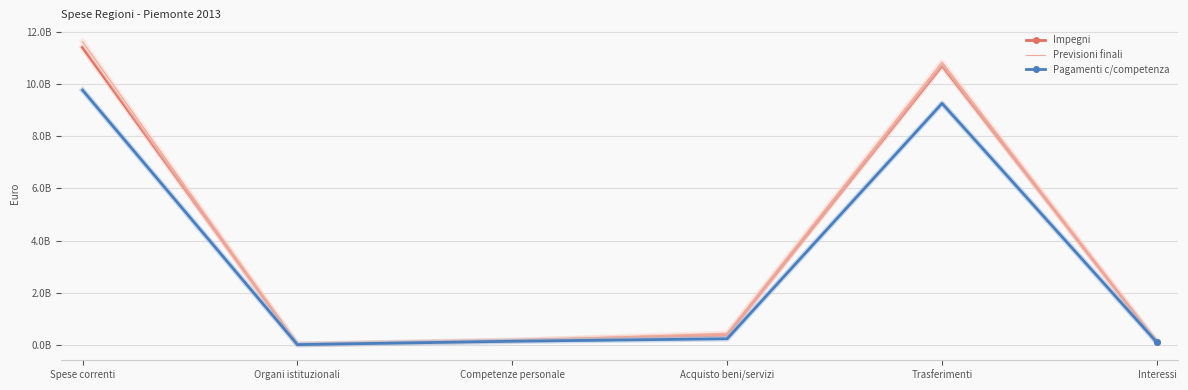

What are all the series names shown in the legend?

Impegni, Previsioni finali, Pagamenti c/competenza